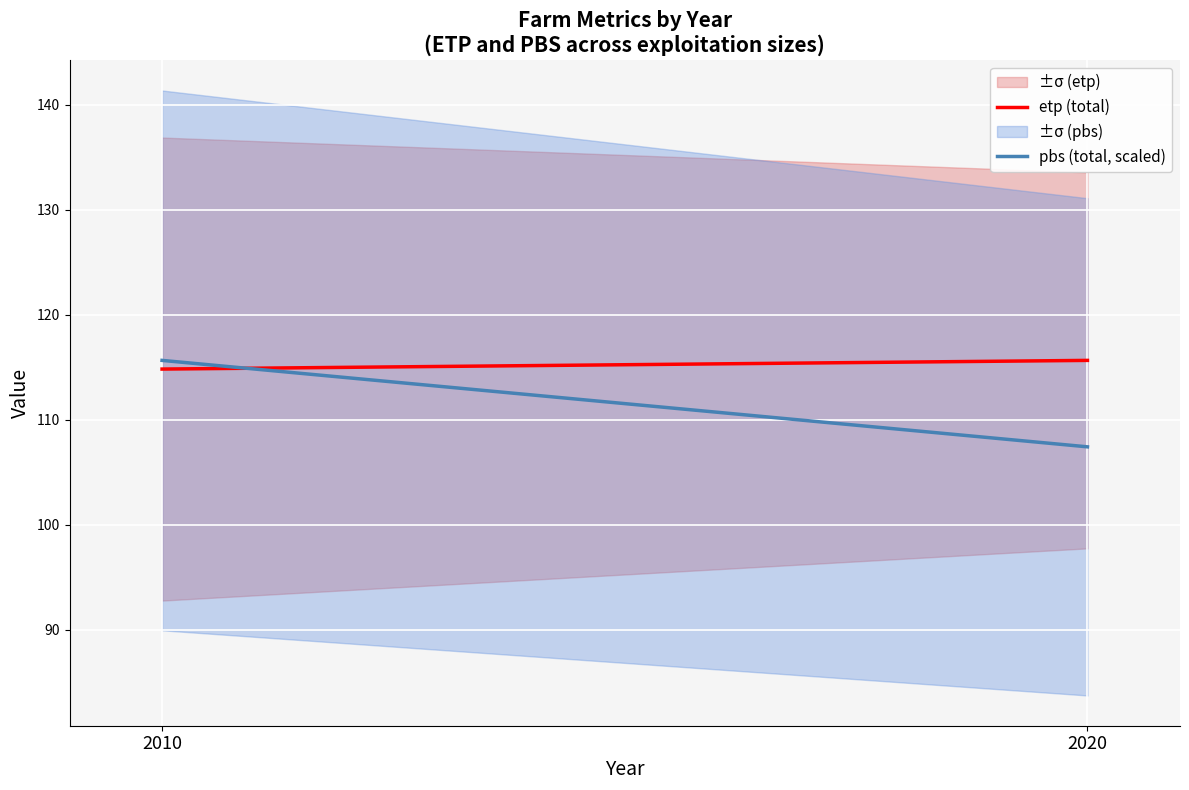

At which label does pbs (total, scaled) first exceed 115?

2010